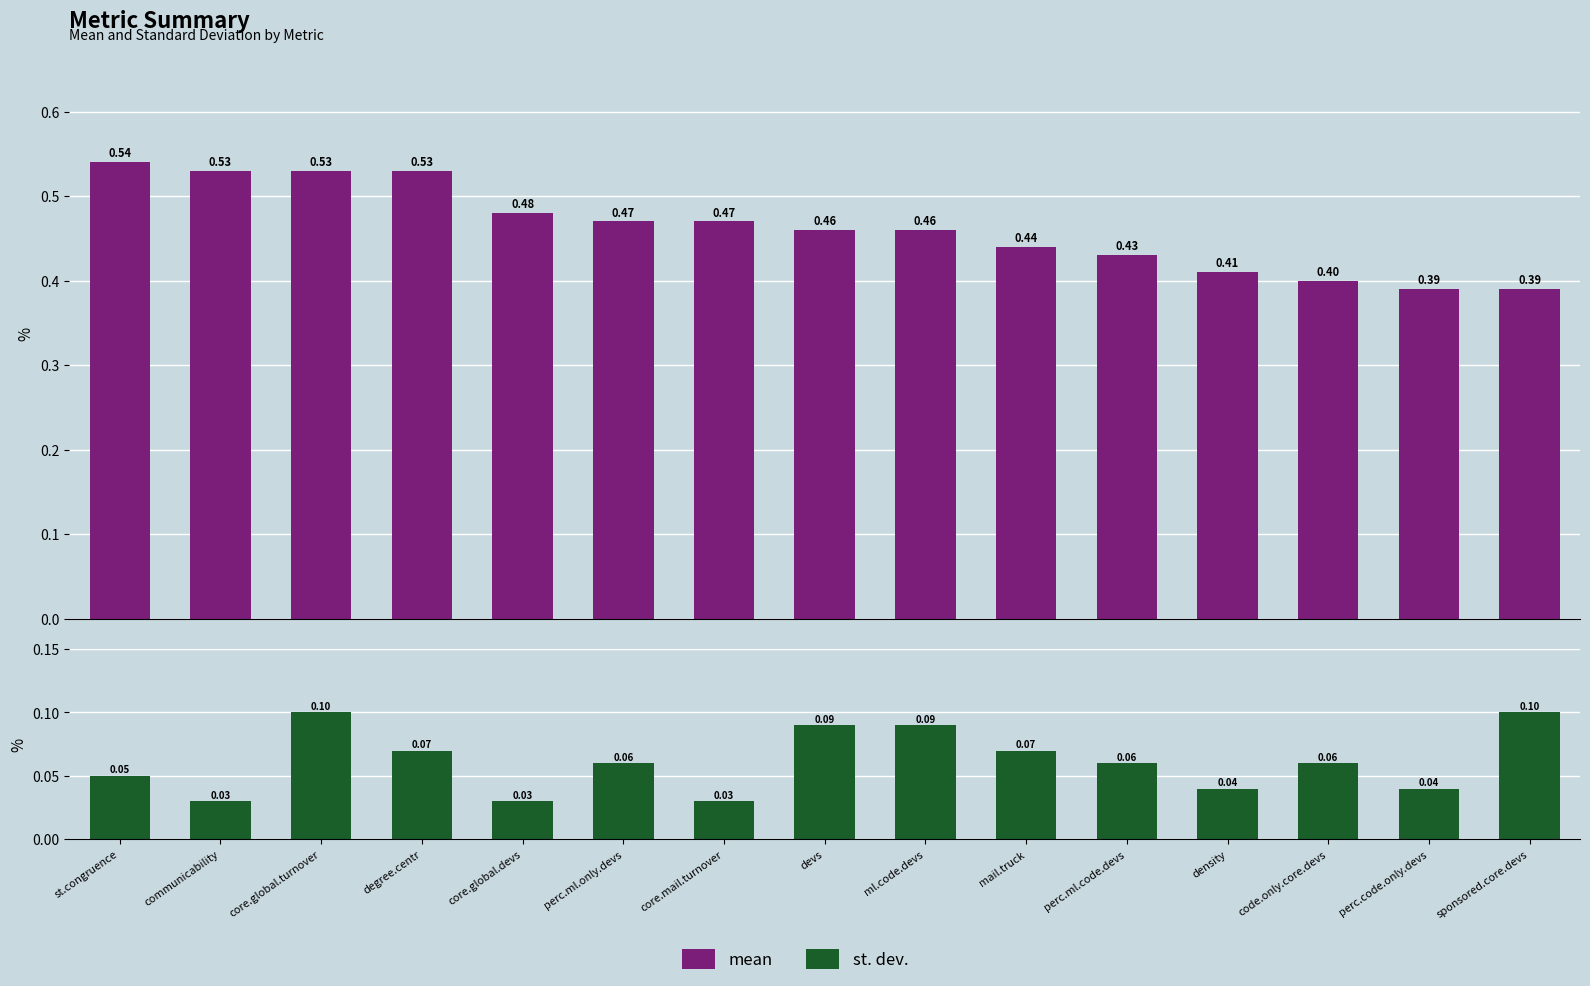

At sponsored.core.devs, list the series in order from largest to smallest.

mean, st. dev.